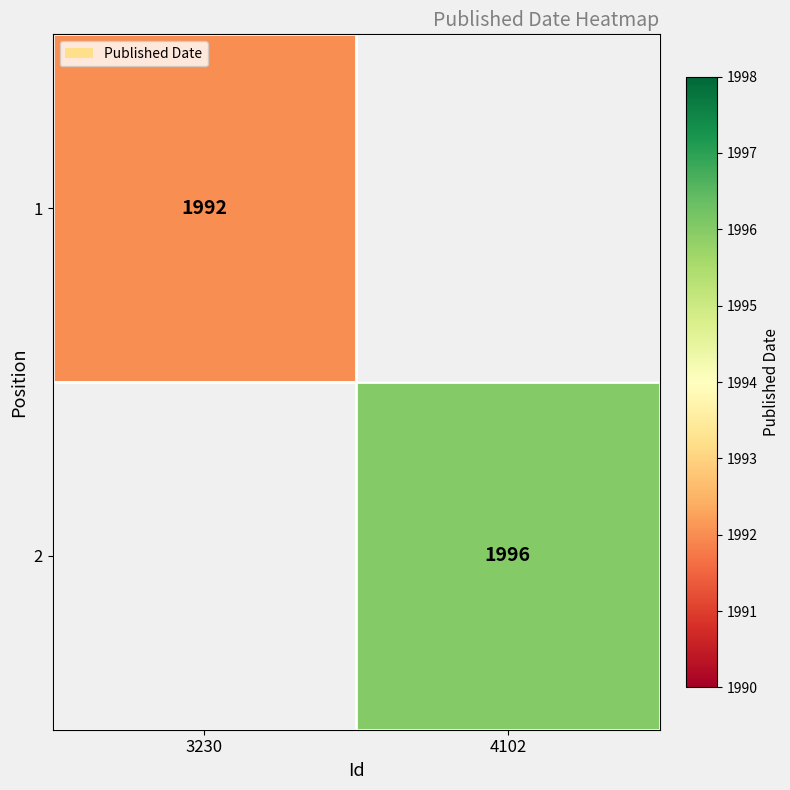

True or false: 1 has a value of 2692 at 3230.

False